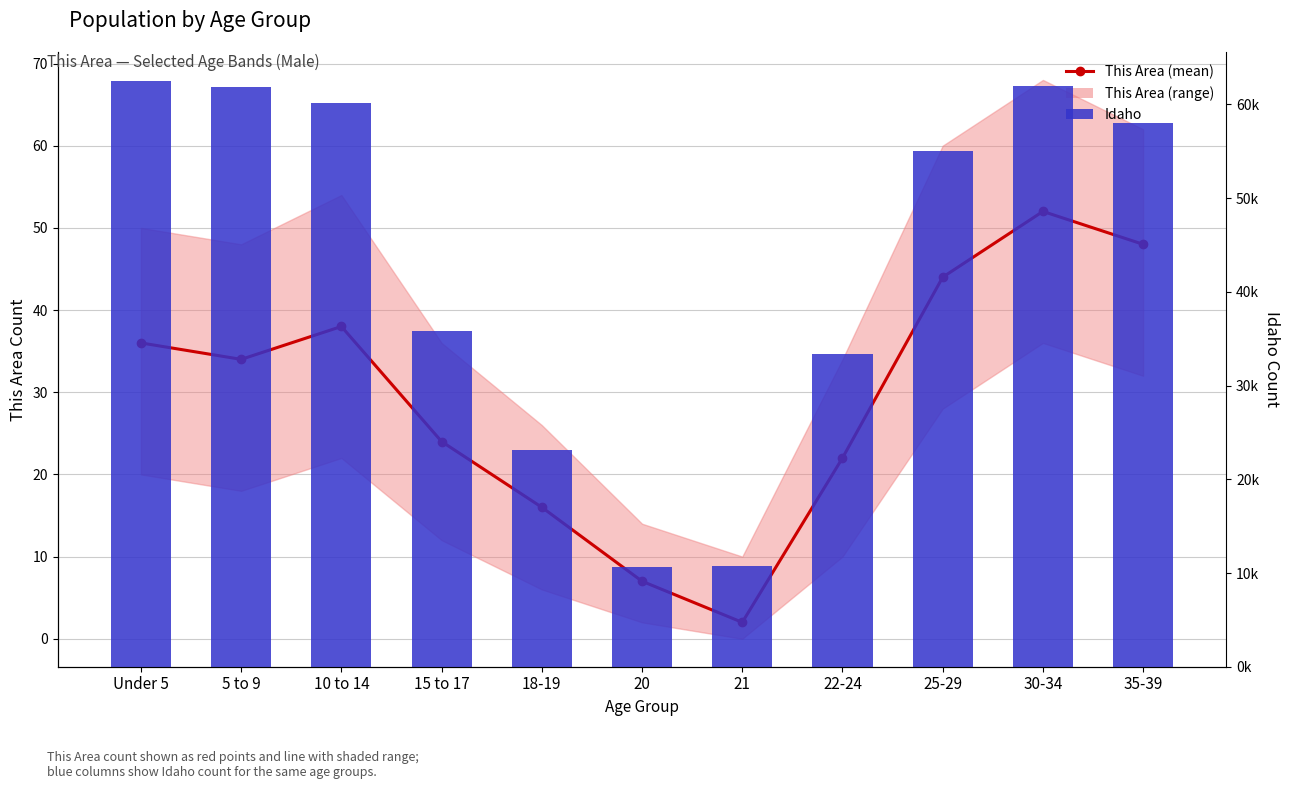

What is the label of the 11th bar from the left?

35-39